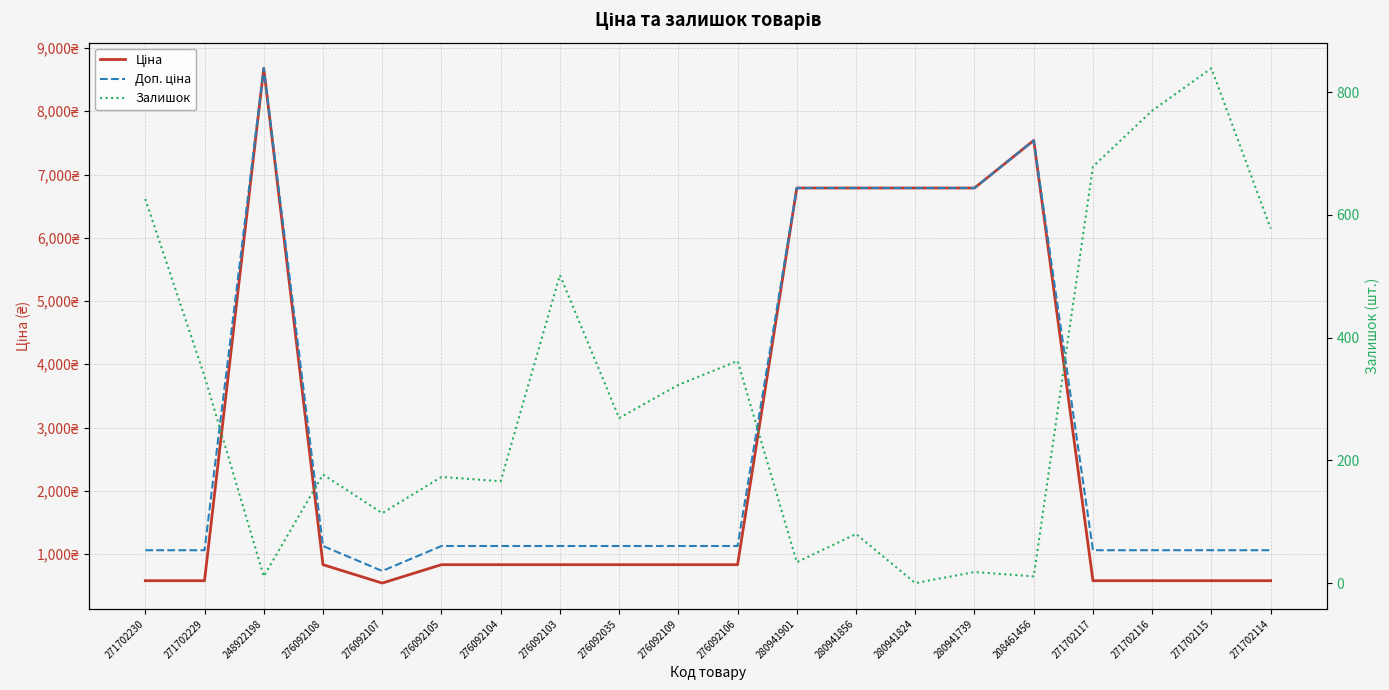

List the labels in order of Залишок value, largest first.

271702115, 271702116, 271702117, 271702230, 271702114, 276092103, 276092106, 271702229, 276092109, 276092035, 276092108, 276092105, 276092104, 276092107, 280941856, 280941901, 280941739, 248922198, 208461456, 280941824